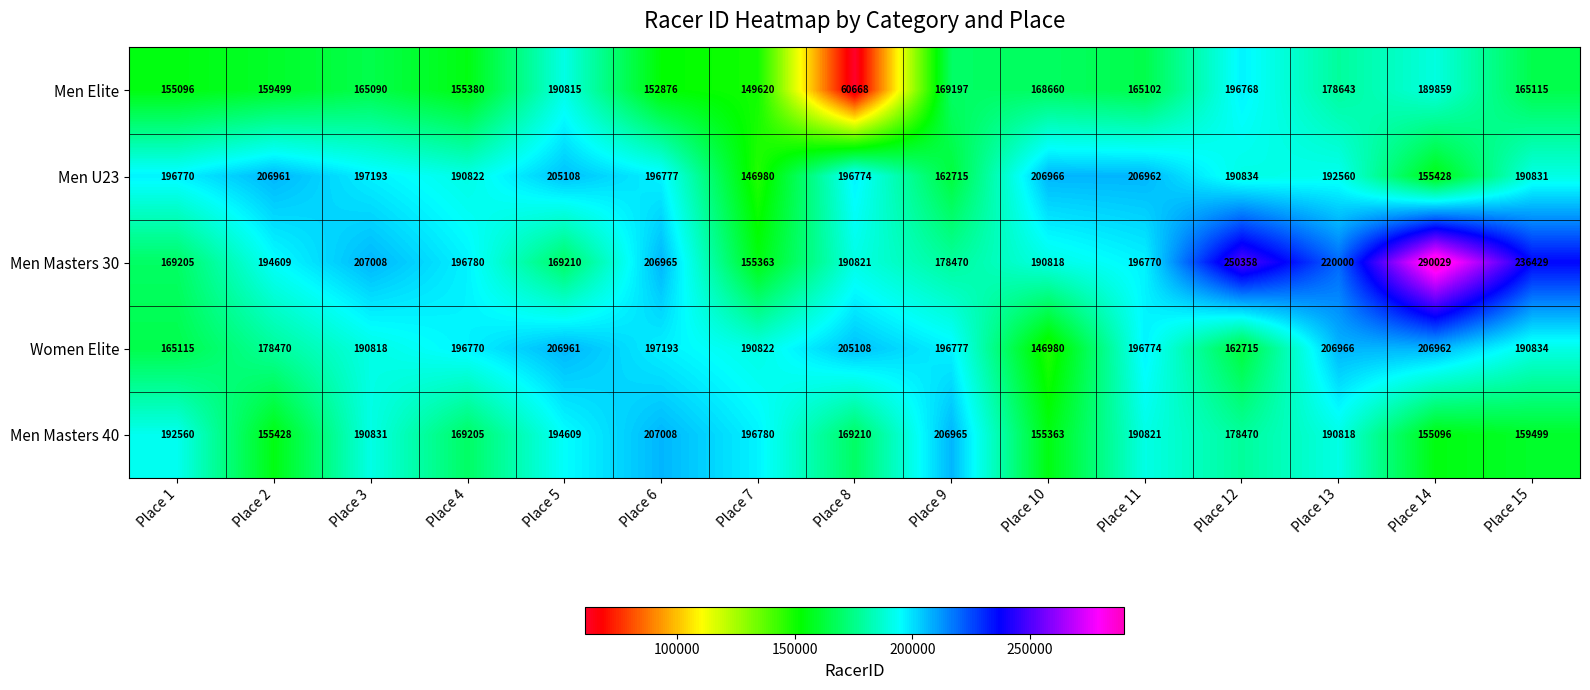

Which series has the widest spread of values?

Men Elite